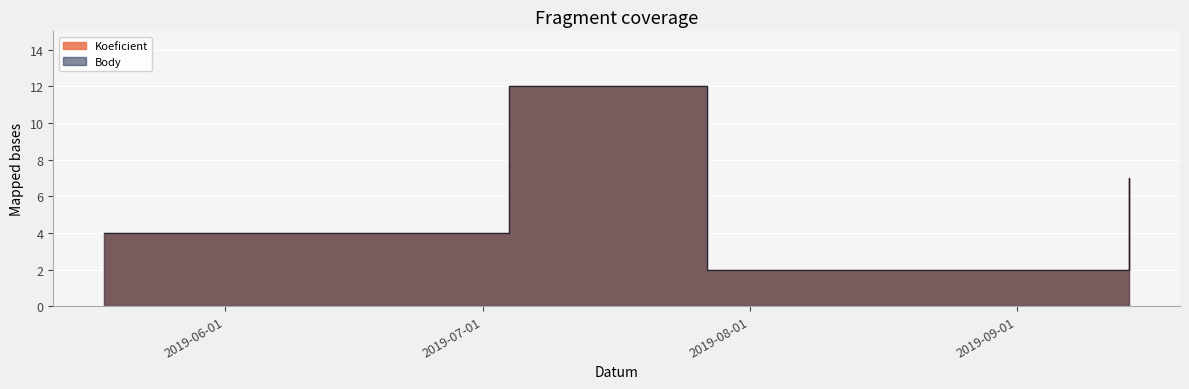

Rank the categories by Koeficient value from highest to lowest.

2019-07-04, 2019-09-14, 2019-05-18, 2019-05-25, 2019-06-15, 2019-07-27